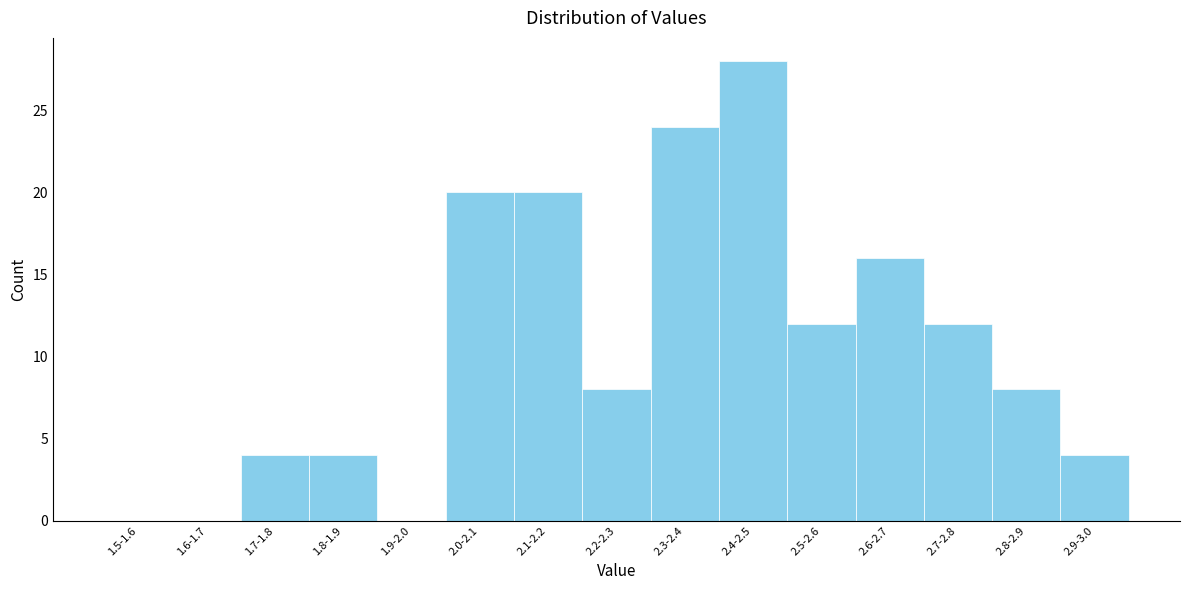

Reading left to right, list all the values displayed in this chart.

1.5-1.6=0	1.6-1.7=0	1.7-1.8=4	1.8-1.9=4	1.9-2.0=0	2.0-2.1=20	2.1-2.2=20	2.2-2.3=8	2.3-2.4=24	2.4-2.5=28	2.5-2.6=12	2.6-2.7=16	2.7-2.8=12	2.8-2.9=8	2.9-3.0=4